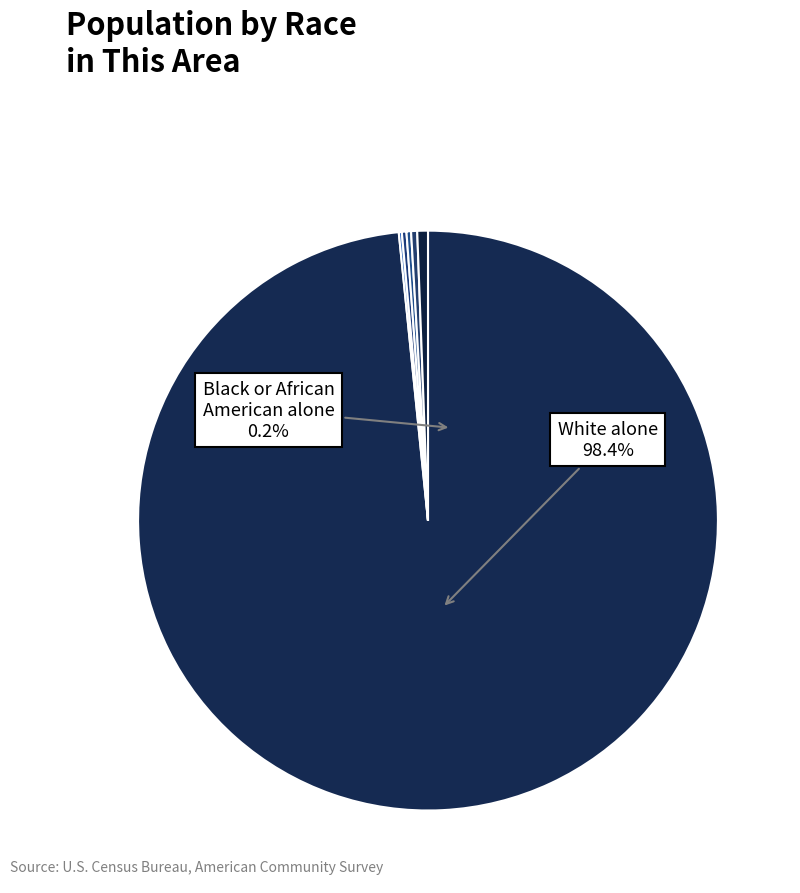

What is the ratio of the value at Some Other Race alone to the value at American Indian and Alaska Native?

1.3